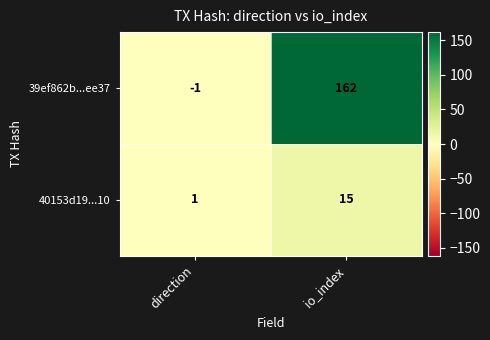

Which series changed the most between direction and io_index?

39ef862b...ee37